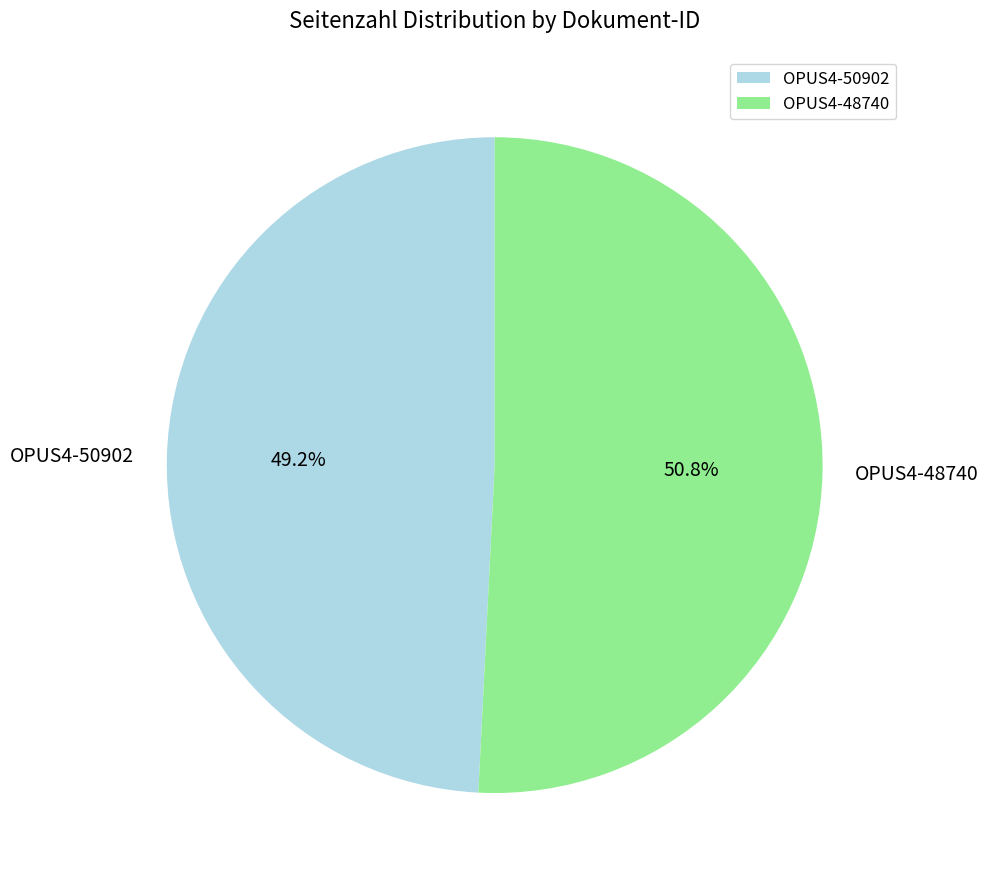

How many slices are in this pie chart?

2